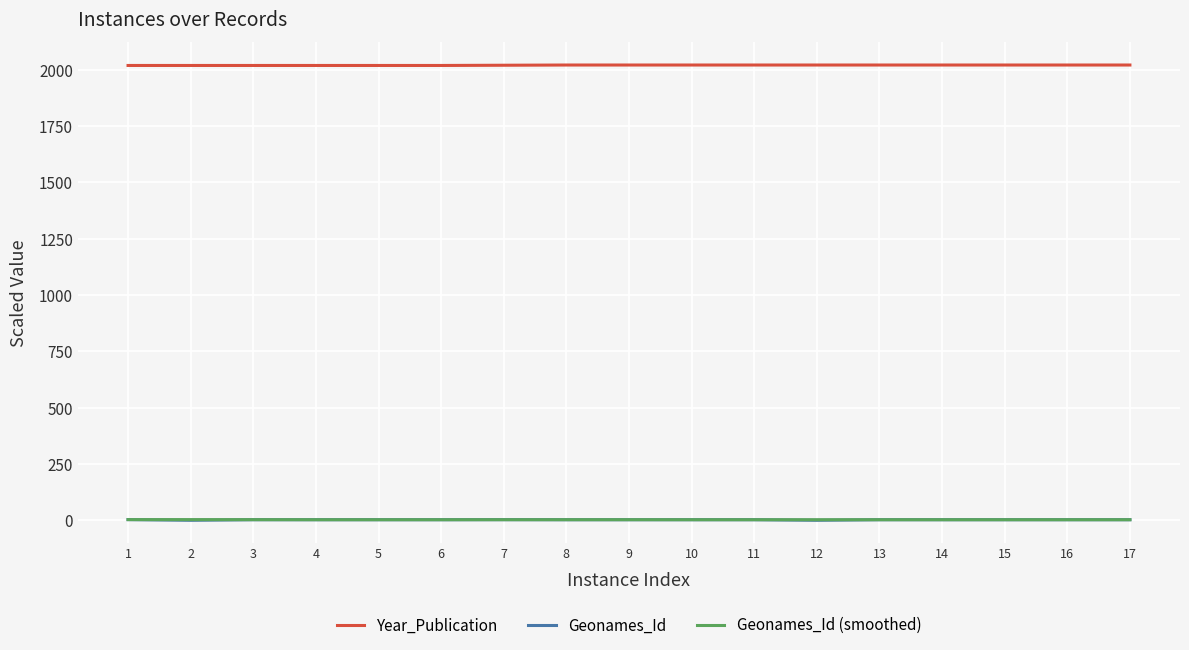

The value of Year_Publication at 12 is 3405.0. True or false?

False